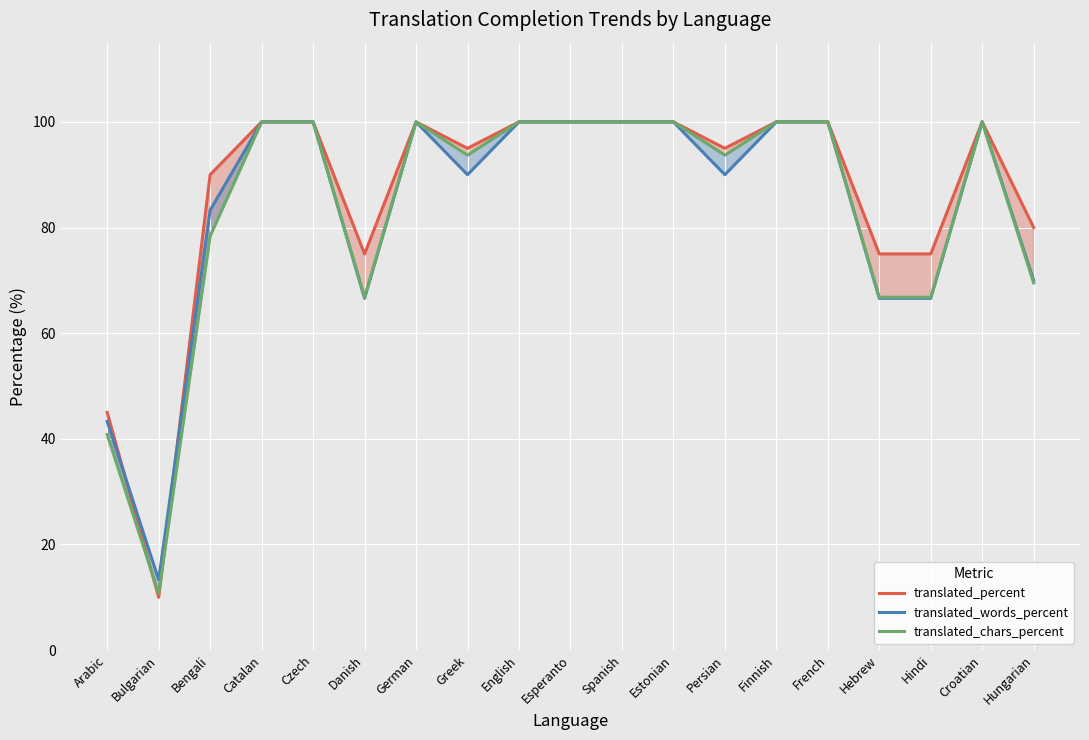

What is the maximum value shown in the chart?

100.0